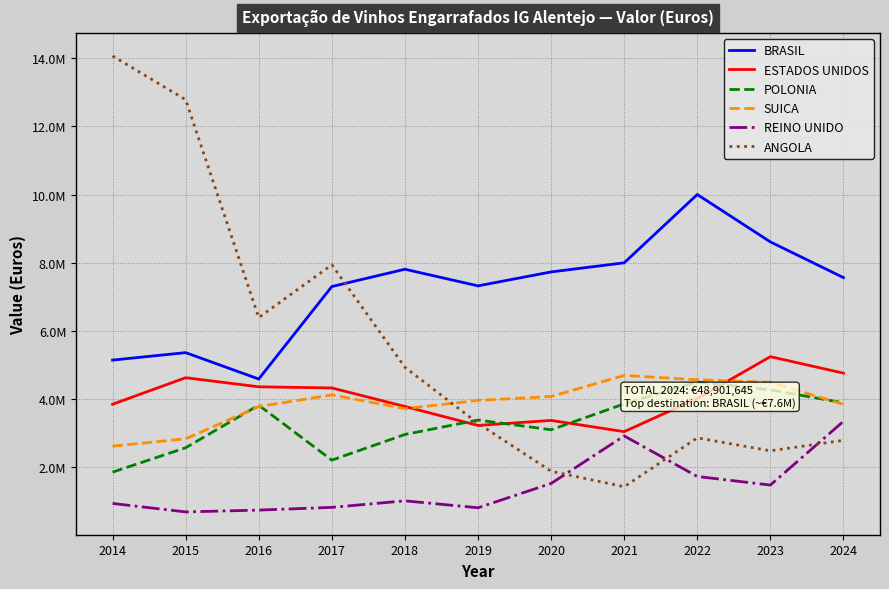

Reading left to right, list all the values displayed in this chart.

BRASIL: 5146386	5364983	4591722	7303105	7809949	7322610	7731018	7998622	10000860	8611914	7564864
ESTADOS UNIDOS: 3852441	4629899	4363446	4330128	3786341	3230854	3377914	3048352	4019733	5247359	4763372
POLONIA: 1861629	2576479	3824982	2213859	2965849	3389025	3104533	3862223	4504576	4273708	3894371
SUICA: 2623833	2838580	3782655	4126453	3722507	3964419	4080172	4695960	4570581	4495157	3849177
REINO UNIDO: 943625	695373	749059	828619	1020573	817253	1529681	2923422	1734373	1483045	3352194
ANGOLA: 14062349	12780843	6393931	7940092	4936035	3292380	1887425	1433379	2867207	2487185	2794469